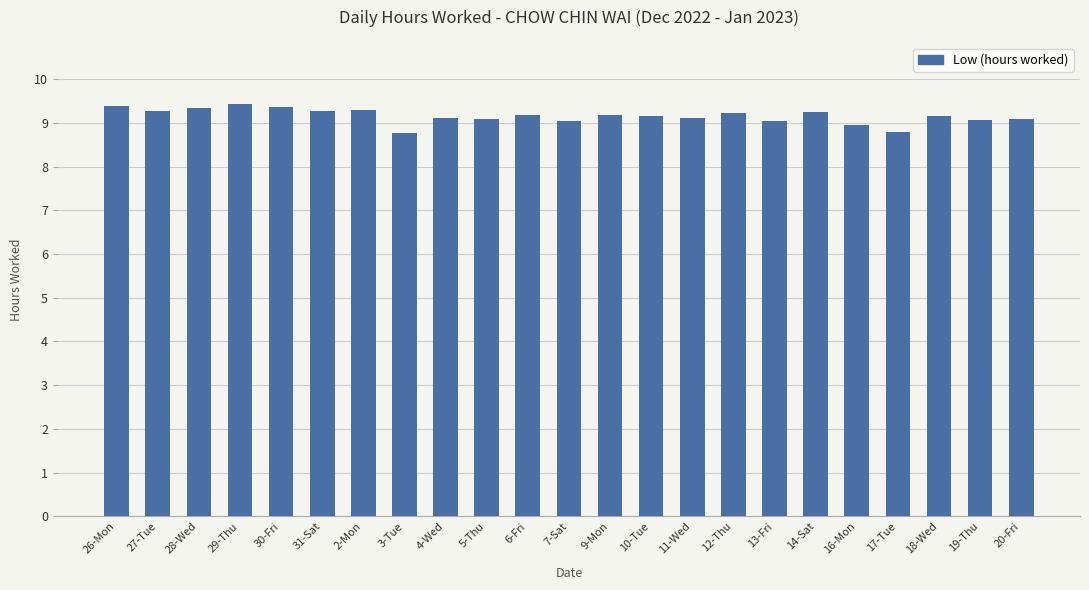

What is the maximum value shown in the chart?

9.4